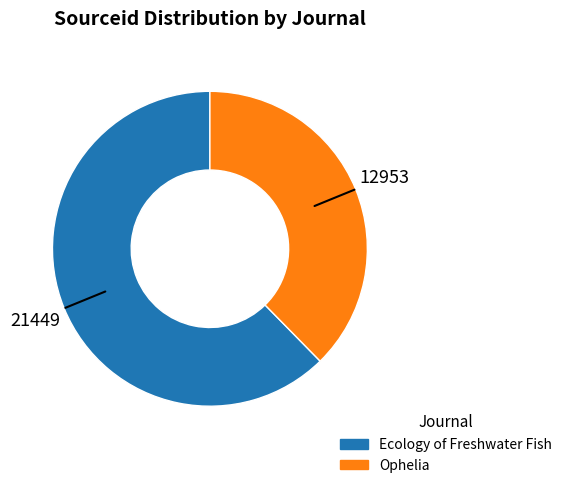

How many segments does this pie chart have?

2